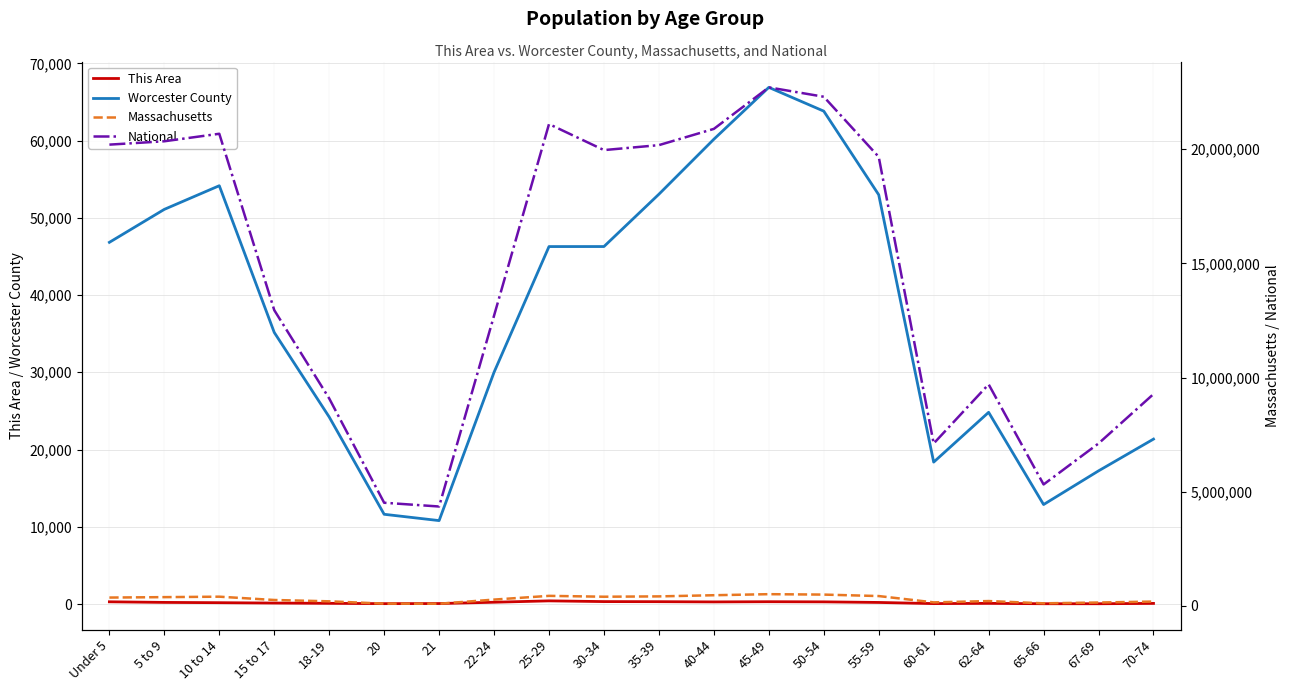

How many data points in Worcester County are above 46276?

9